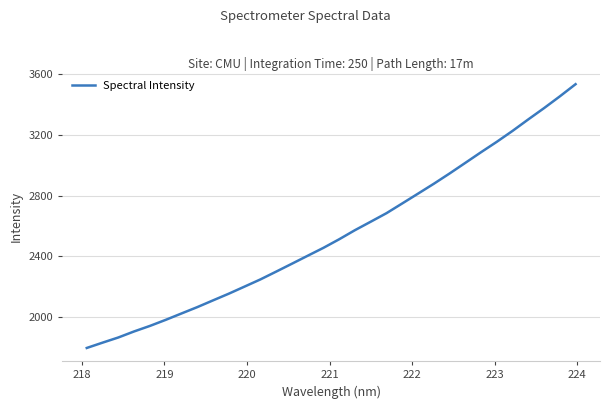

What is the minimum value shown in the chart?

1794.5